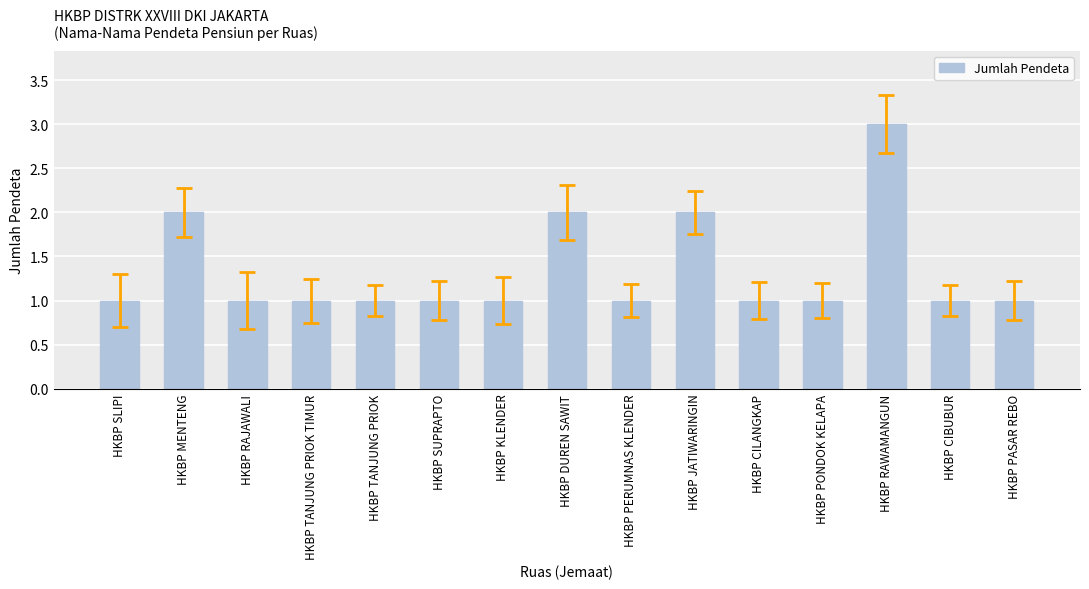

What is the label of the 3rd bar from the left?

HKBP RAJAWALI